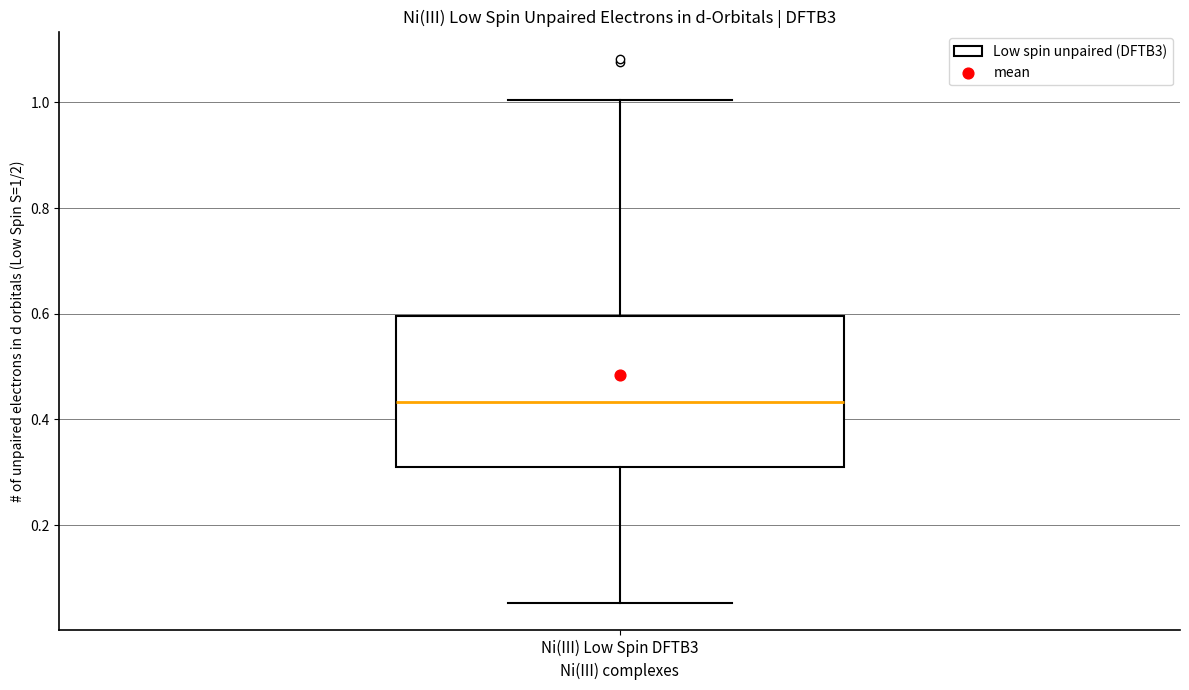

Where does the upper whisker of the box for Ni(III) Low Spin DFTB3 end on the y-axis? The values are not printed on the chart, so give them approximately, as read against the axis.

1.00